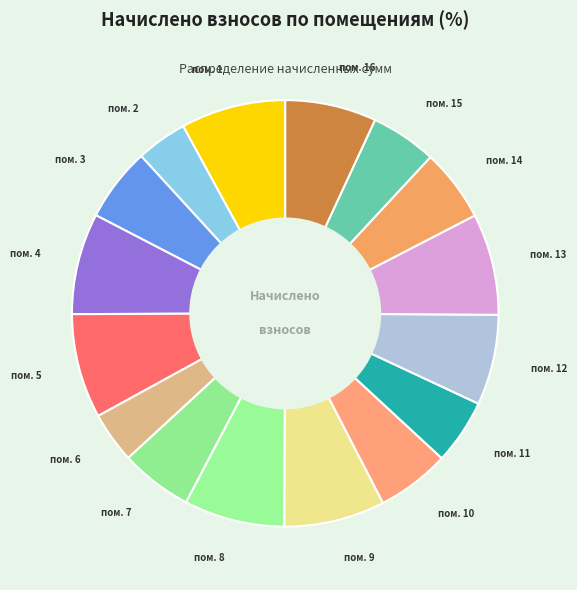

Is there any slice that represents more than half of the pie?

No